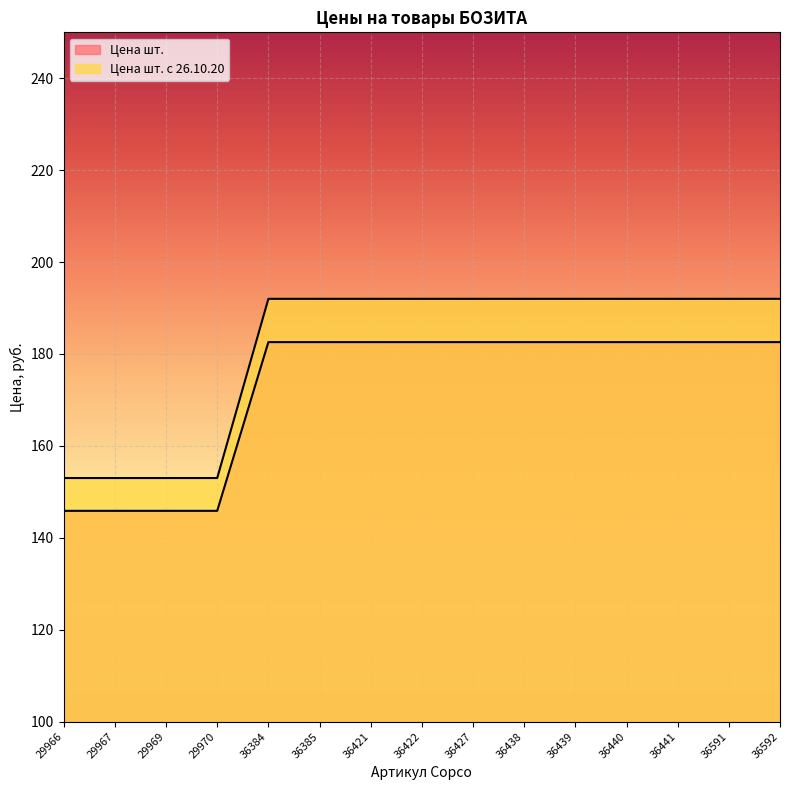

At which label does Цена шт. reach its peak?

36384